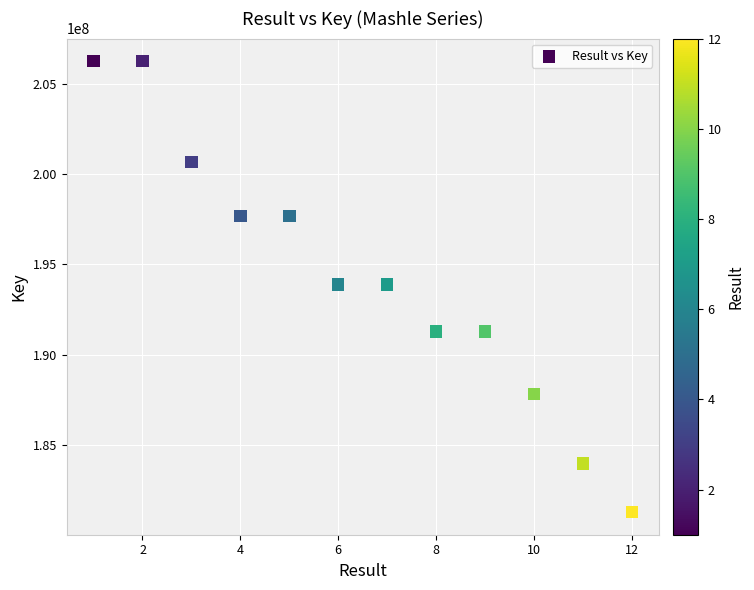

What is the range of X values (max minus min)?

11